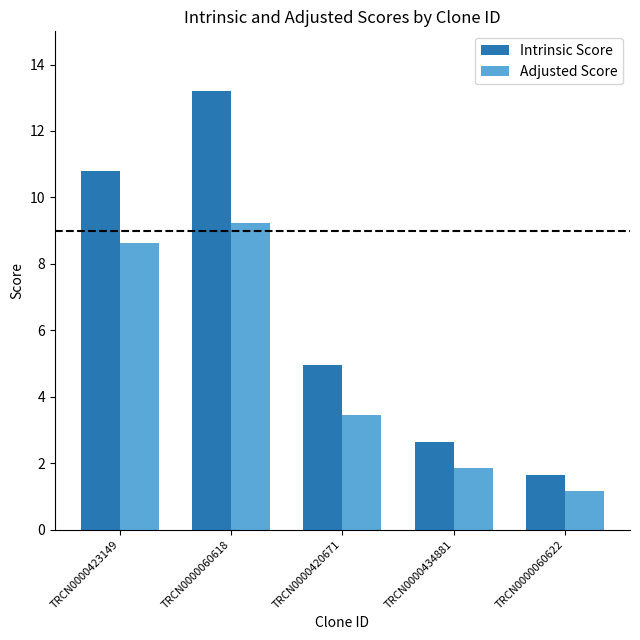

What position from the right is TRCN0000420671?

3